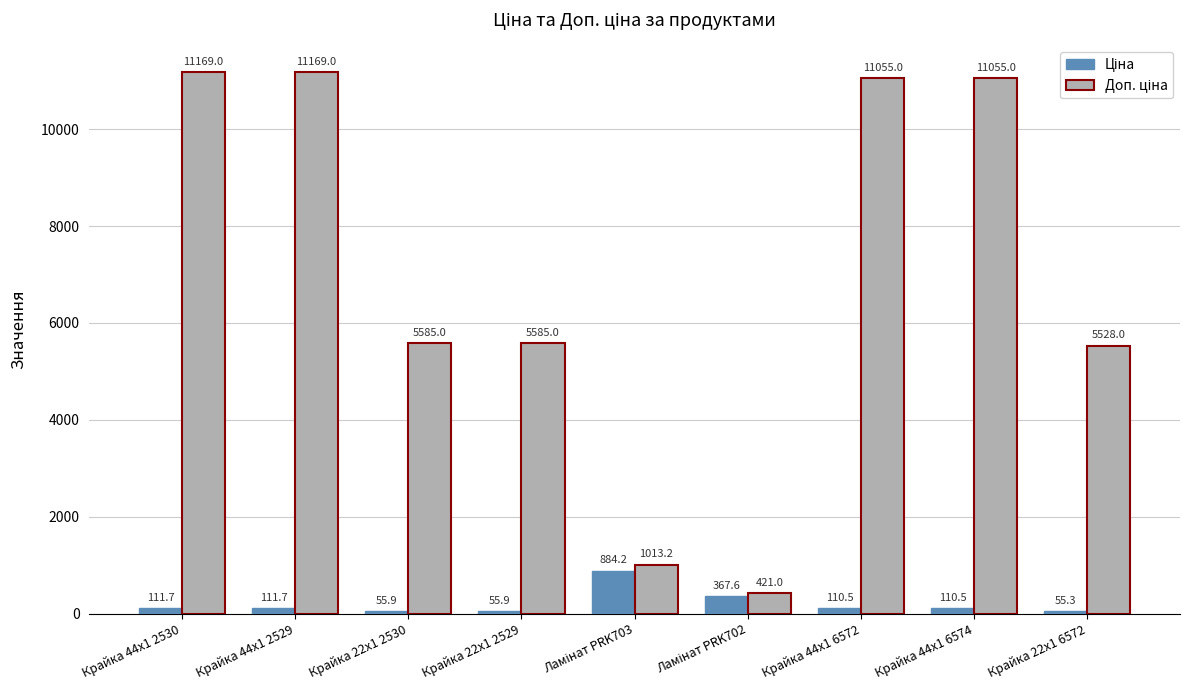

What is the greatest value displayed?

11169.0